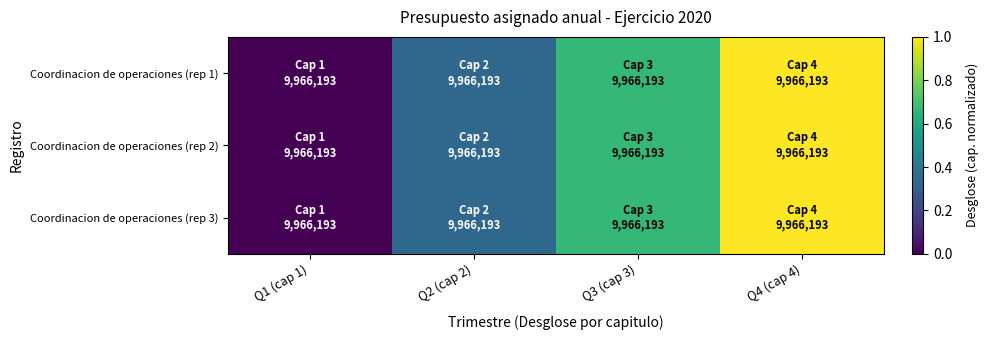

Rank the series at Q4 (cap 4) from highest to lowest value.

Coordinacion de operaciones (rep 1), Coordinacion de operaciones (rep 2), Coordinacion de operaciones (rep 3)